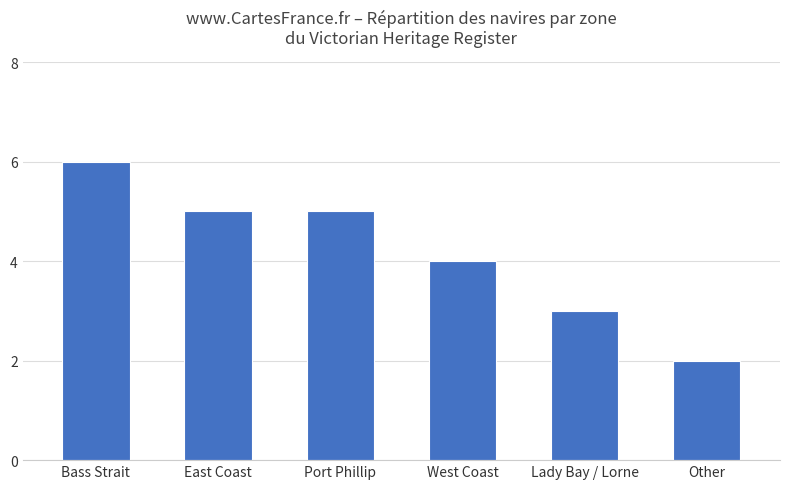

How many values are between 3 and 5?

4